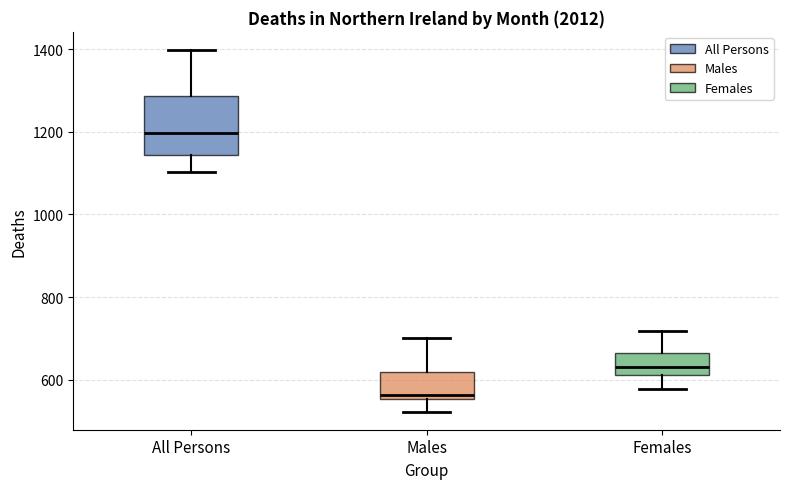

Where does the median line of the box for All Persons sit on the y-axis? The values are not printed on the chart, so give them approximately, as read against the axis.

1200